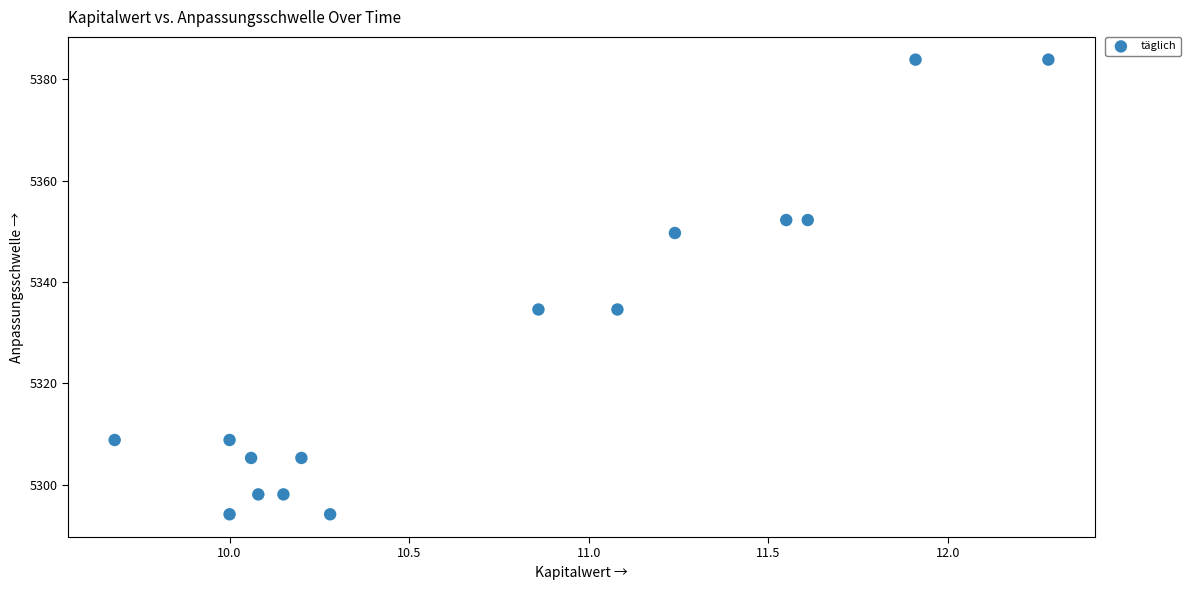

What is the range of Y values (max minus min)?

89.6